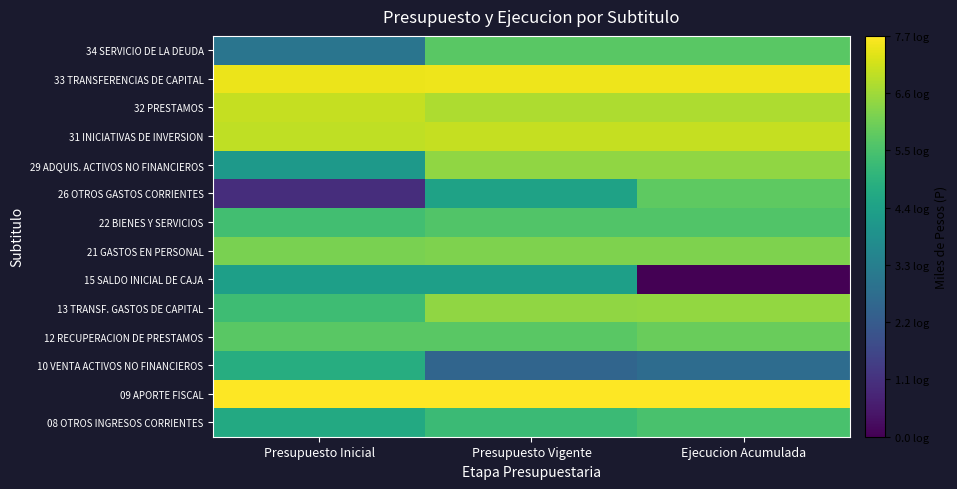

At how many categories does at least one series exceed 4?

3